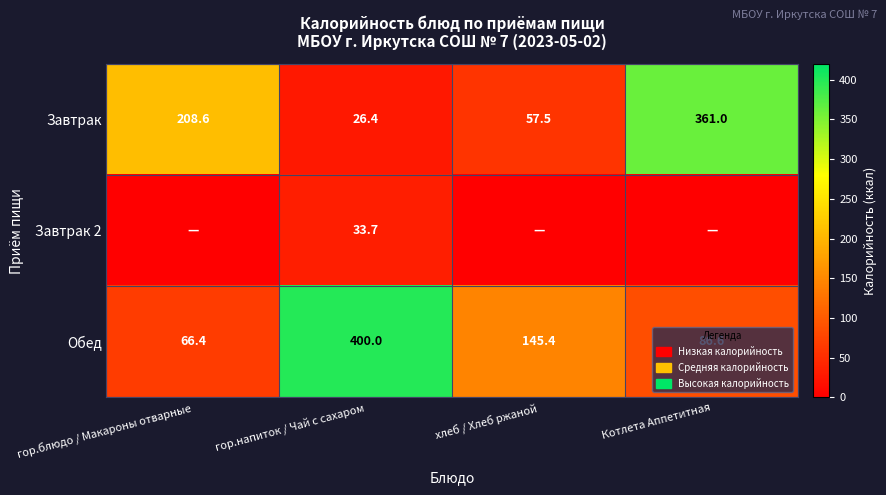

What is the average value of the Обед series?

174.6